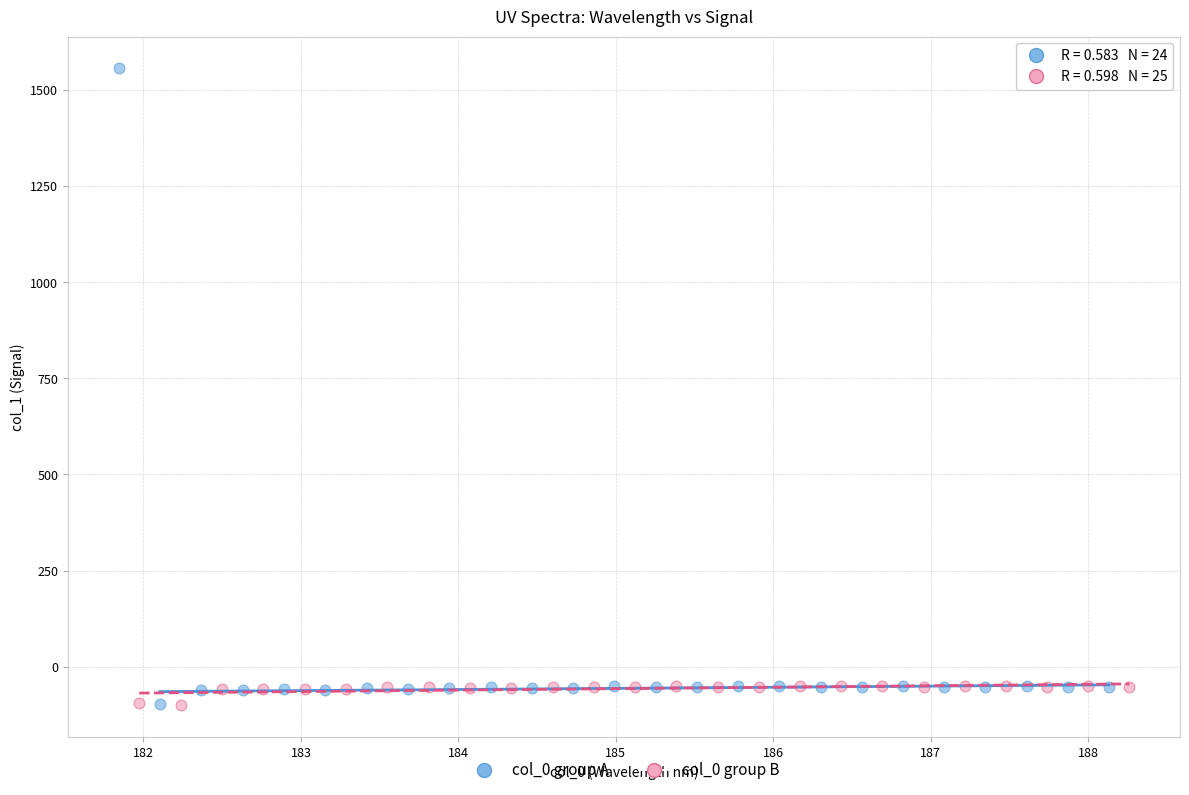

Which series reaches the maximum Y coordinate?

col_0 group A